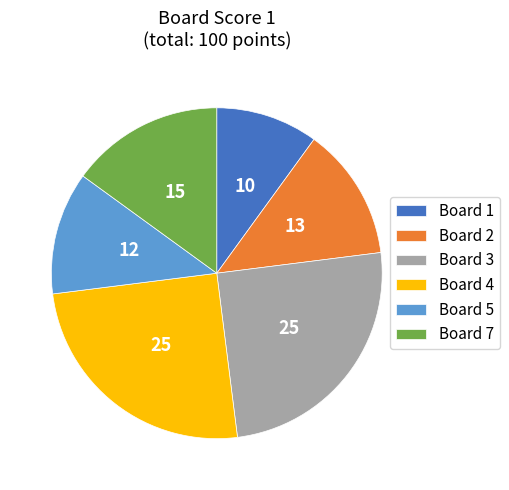

Does Board 5 account for over 50% of the chart?

No